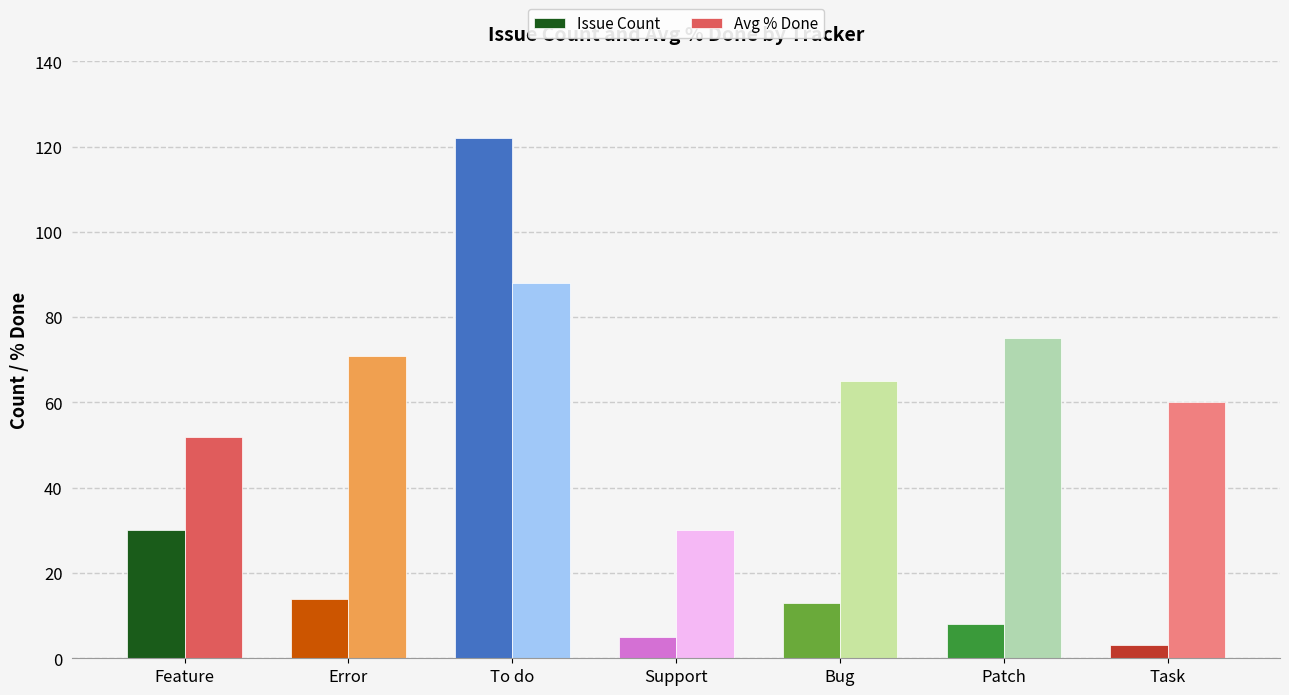

Is it true that Issue Count equals 13 at Bug?

True